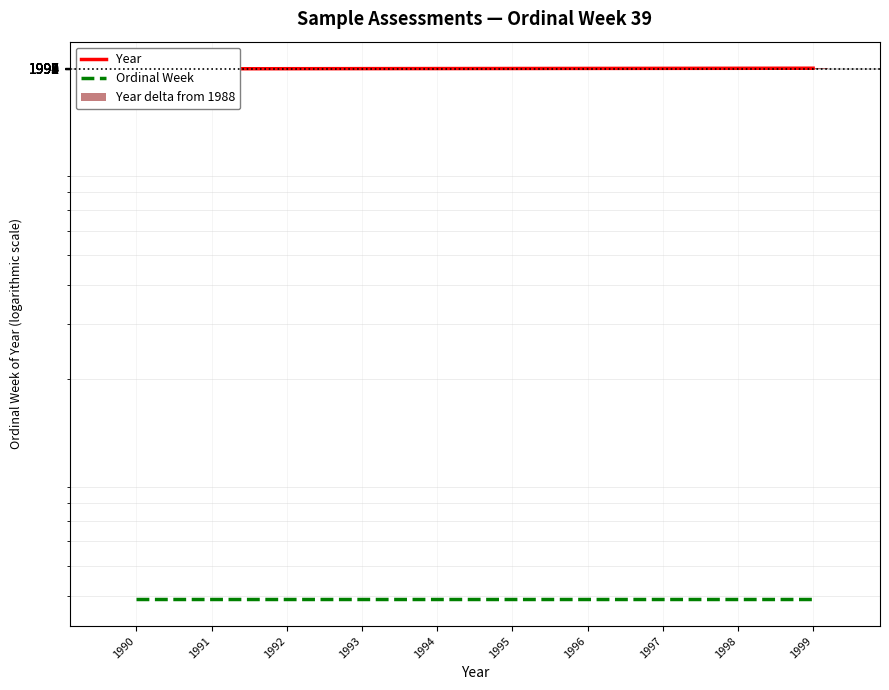

Reading left to right, transcribe all the data shown in this chart.

Year: 1990	1991	1992	1993	1994	1995	1996	1997	1998	1999
Ordinal Week: 39	39	39	39	39	39	39	39	39	39
Year delta from 1988: 2	3	4	5	6	7	8	9	10	11